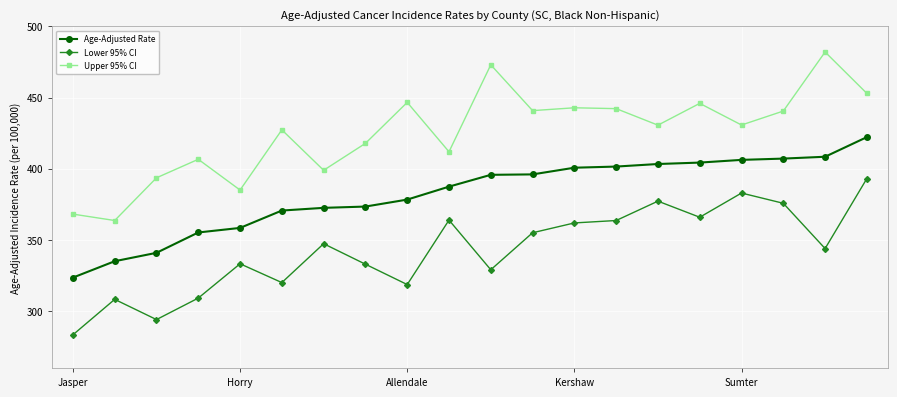

What is the maximum value shown in the chart?

482.0